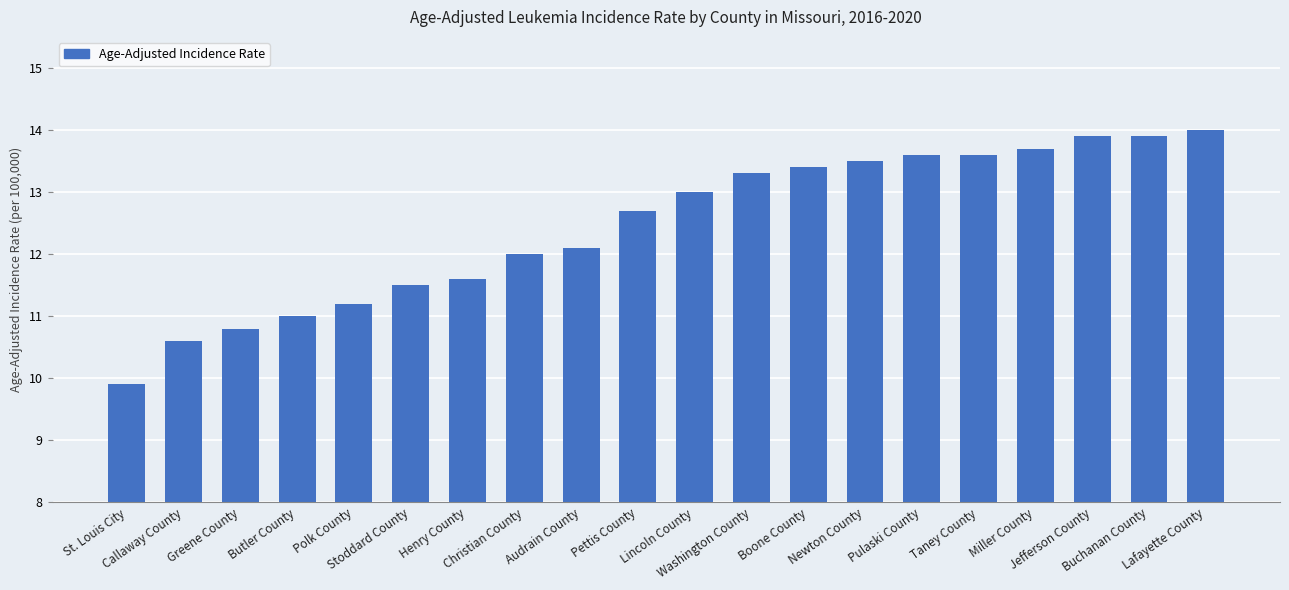

What is the sum of the values at Callaway County and Pulaski County?

24.2